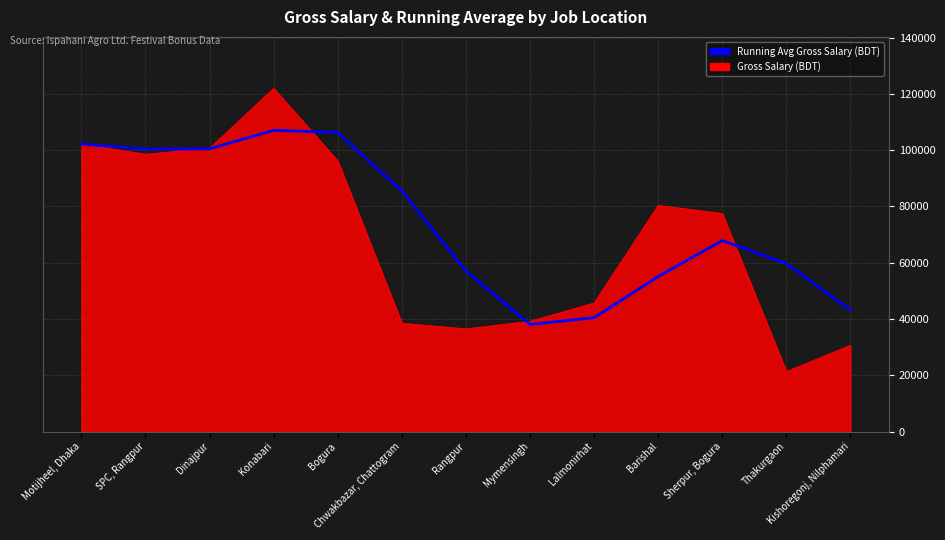

Which series changed the most between Chwakbazar, Chattogram and Mymensingh?

Running Avg Gross Salary (BDT)